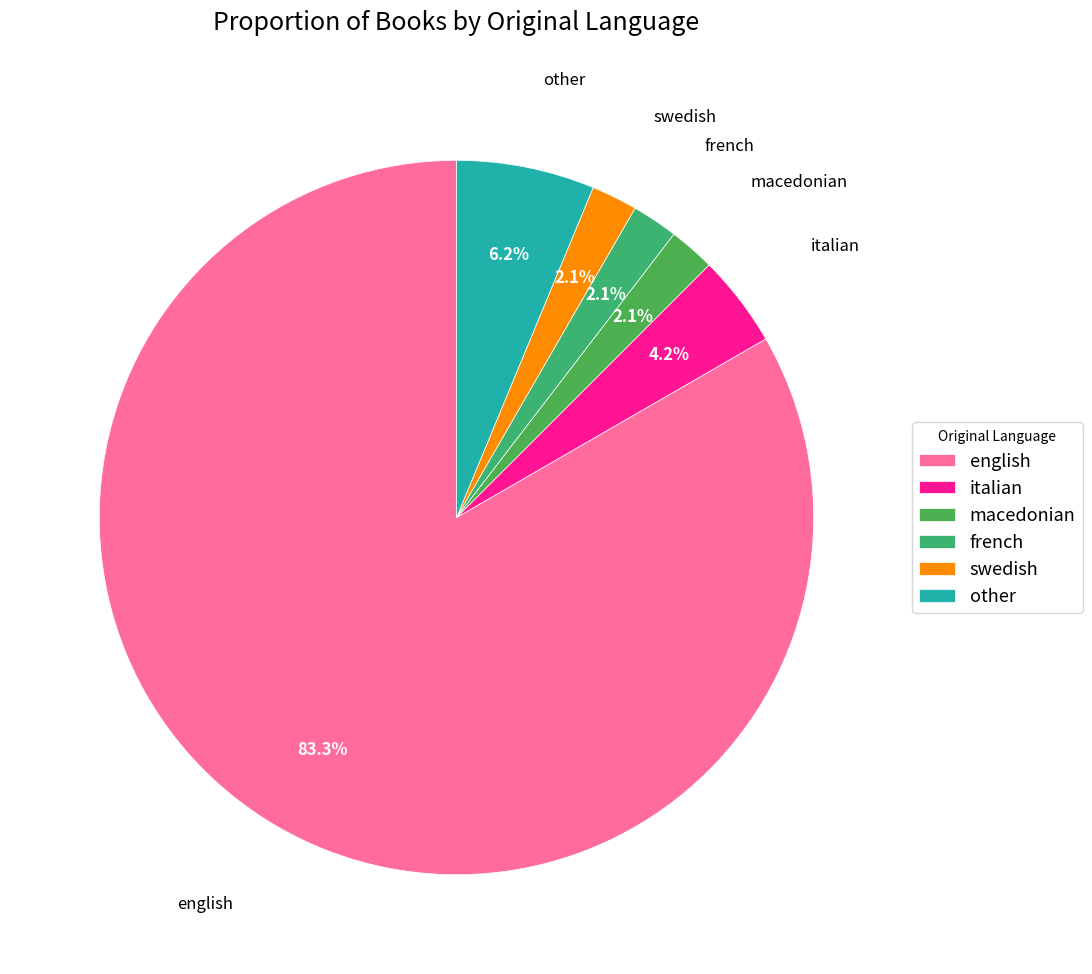

Do macedonian and swedish together represent more than half of the pie?

No